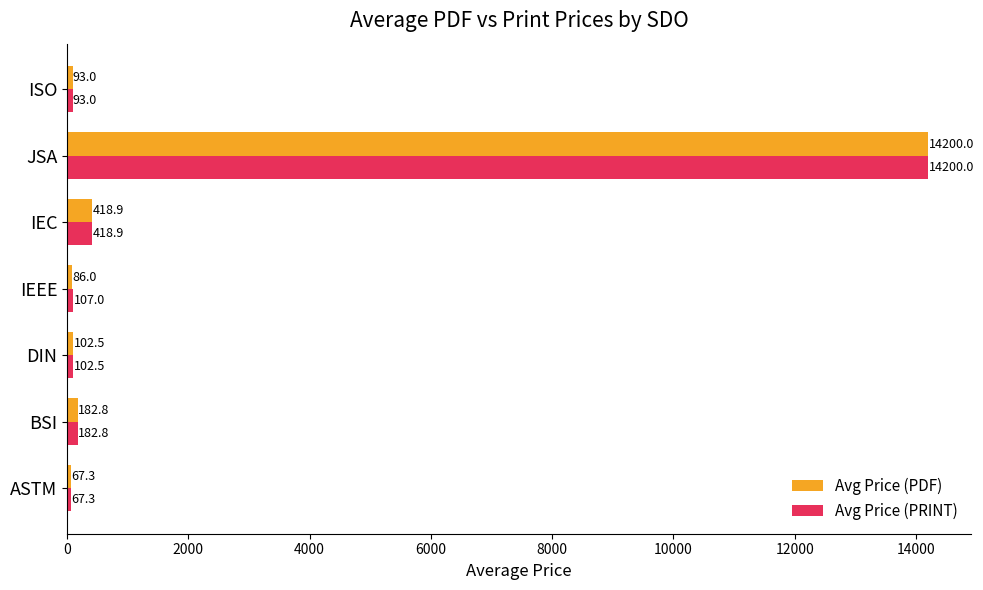

What value does the Avg Price (PRINT) series have at DIN?

102.5